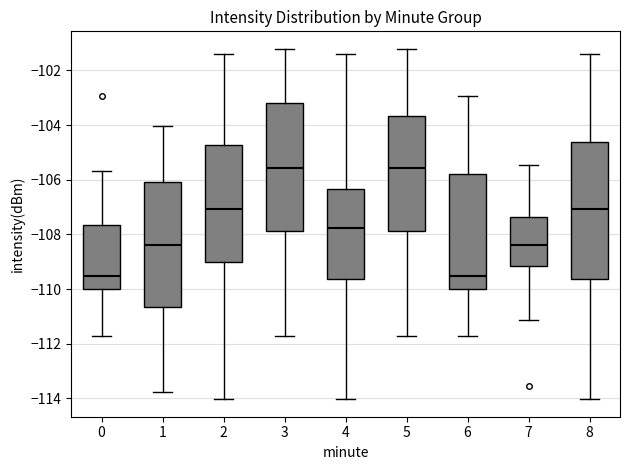

Which box is the tallest, from its lower edge to its upper edge?

8